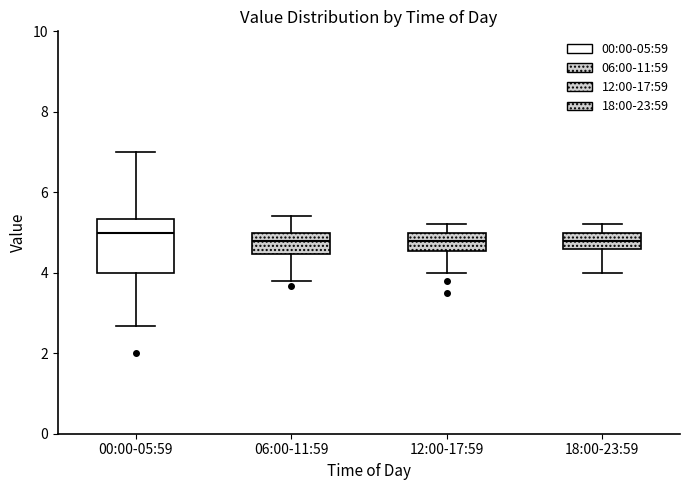

Where is the upper edge of the box for 12:00-17:59 on the y-axis? The values are not printed on the chart, so give them approximately, as read against the axis.

5.0